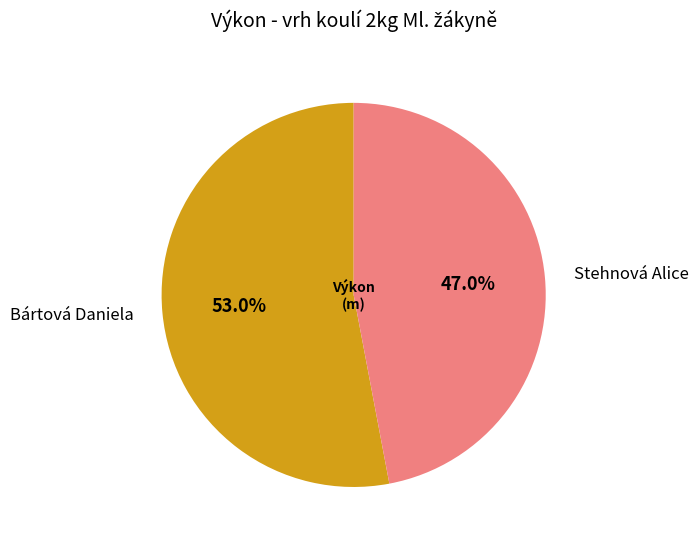

Approximately how many times larger is the value at Stehnová Alice compared to Bártová Daniela?

0.9